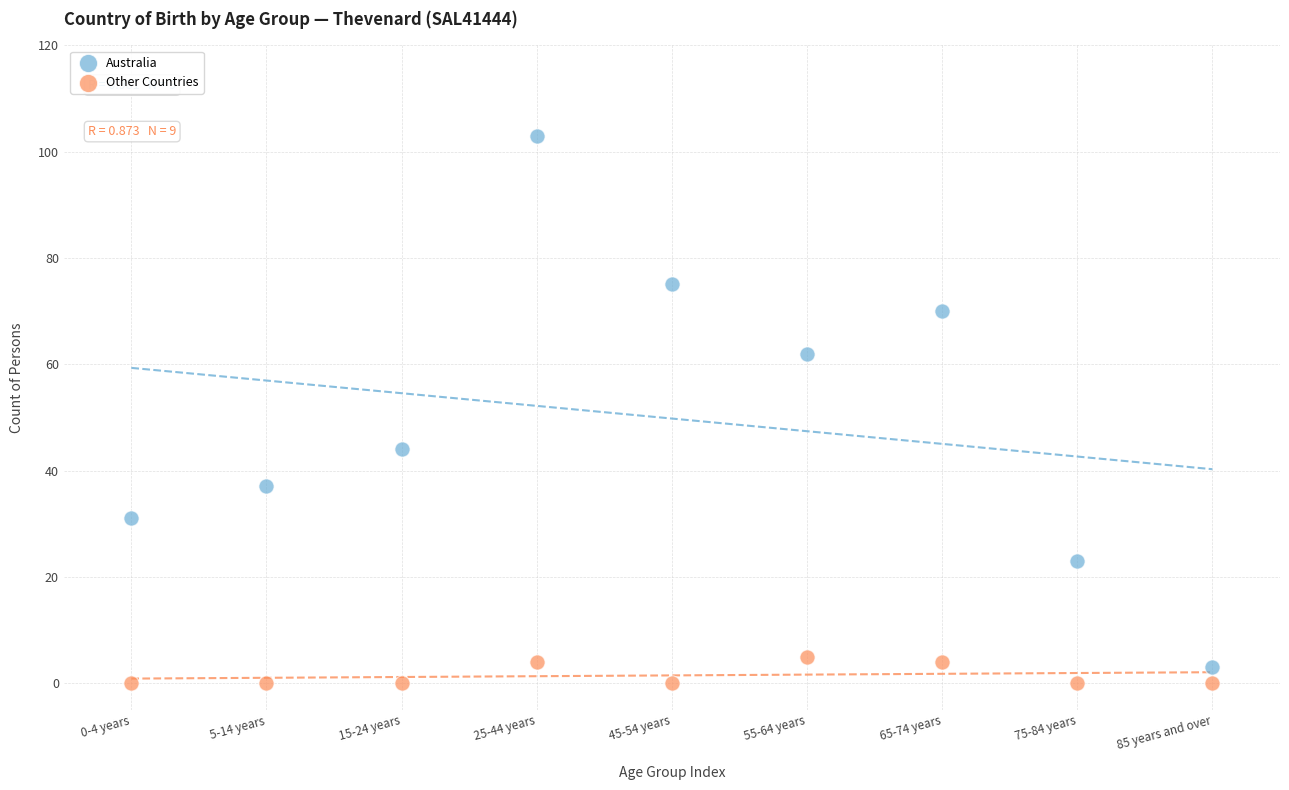

Which series contains the highest Y value?

Australia